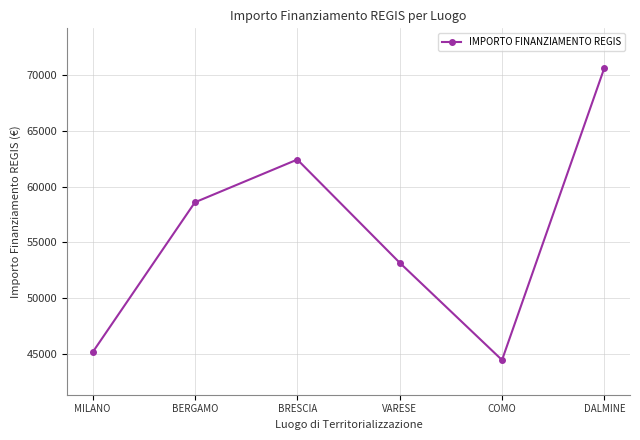

What is the sum of the values at DALMINE and BRESCIA?

133096.0